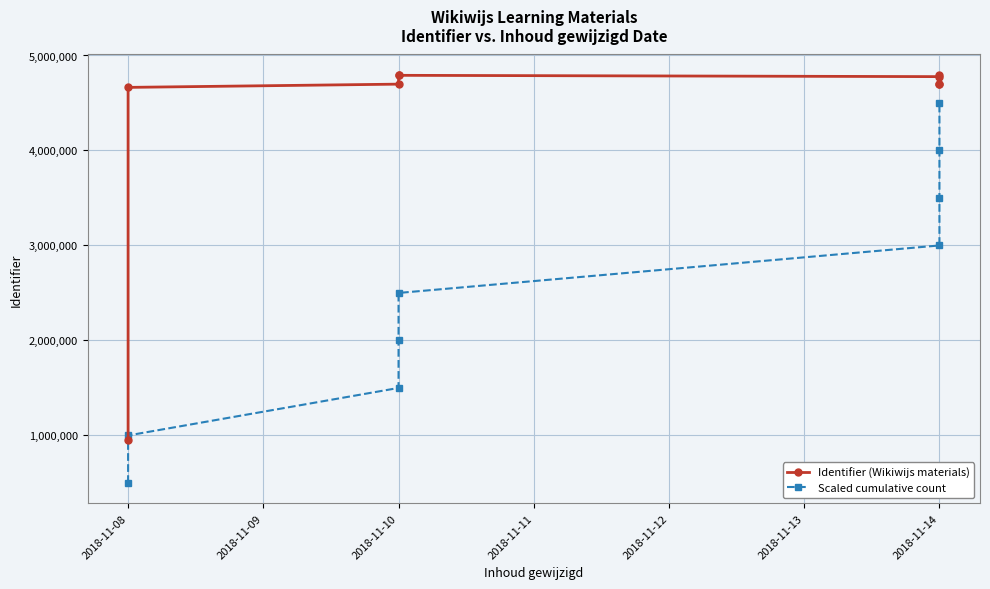

True or false: Scaled cumulative count and Identifier (Wikiwijs materials) intersect in this chart.

False